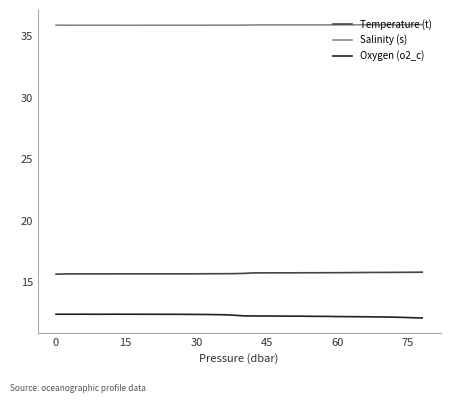

True or false: Salinity (s) and Temperature (t) intersect in this chart.

False